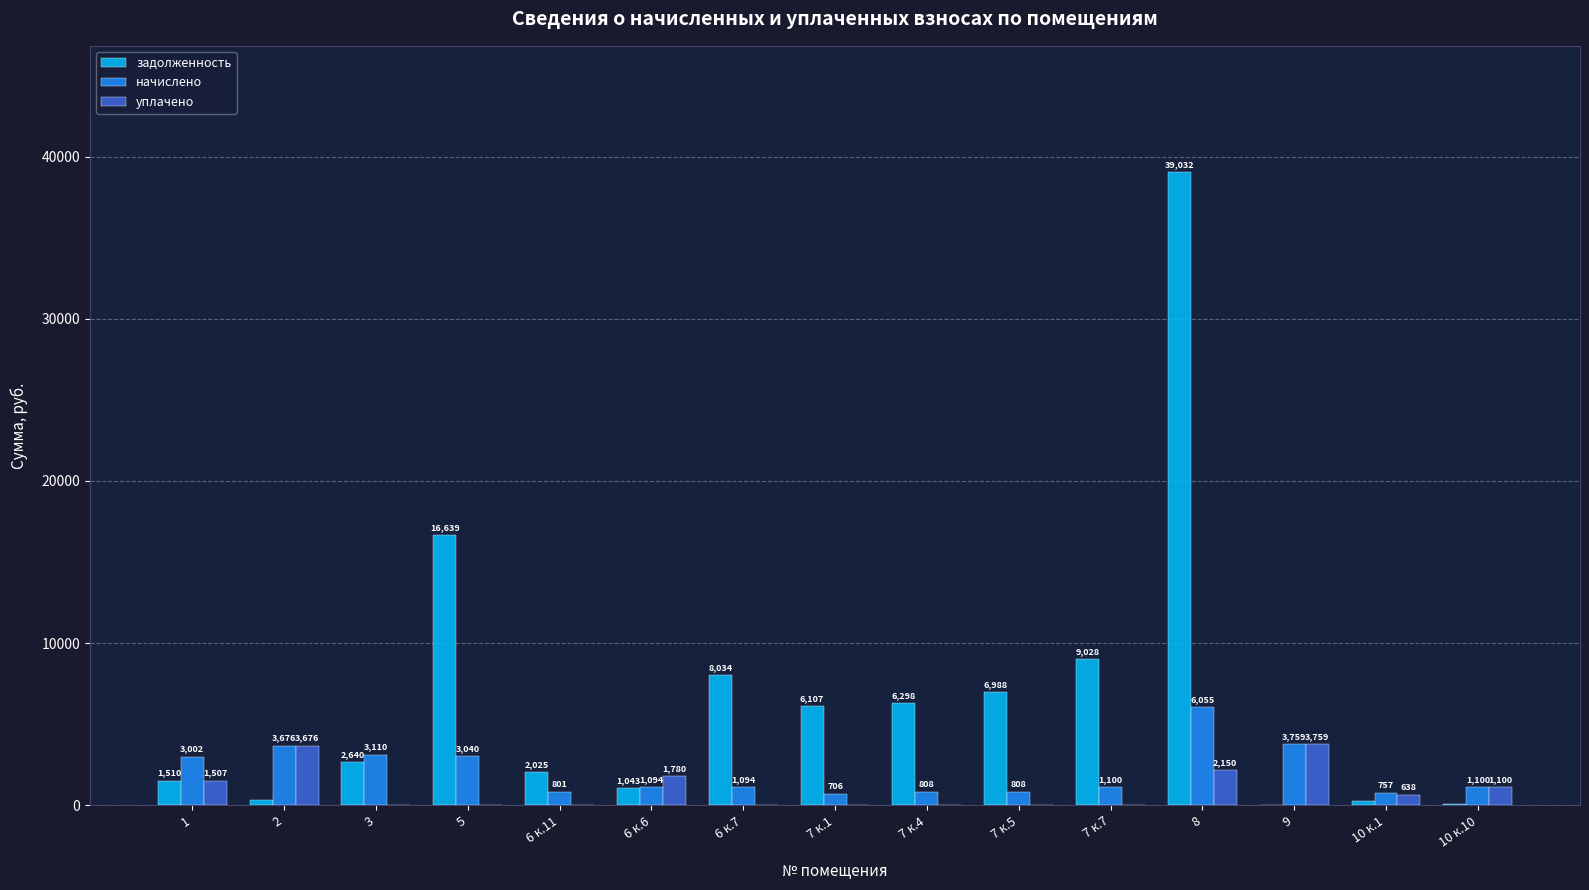

Which series has the largest total across all categories?

задолженность